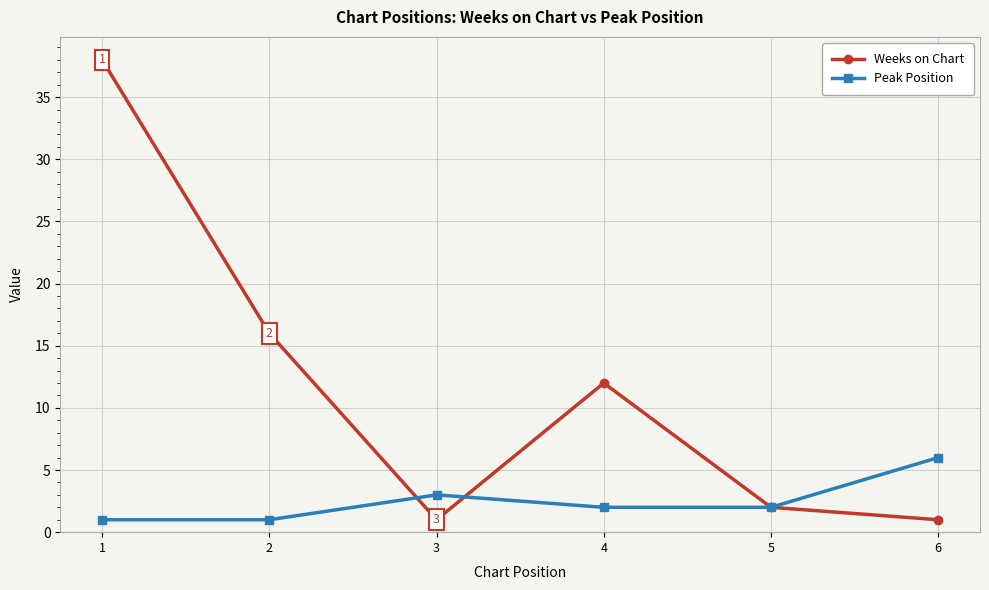

Does the chart display data point markers on the line(s)?

Yes